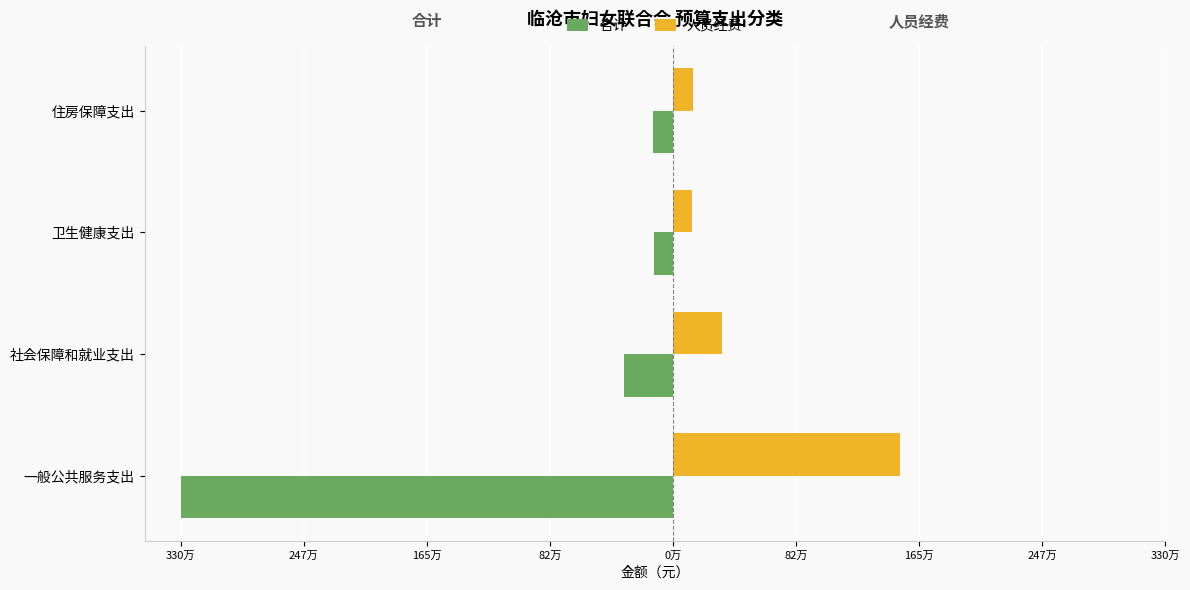

What is the average value of the 人员经费 series?

528949.5